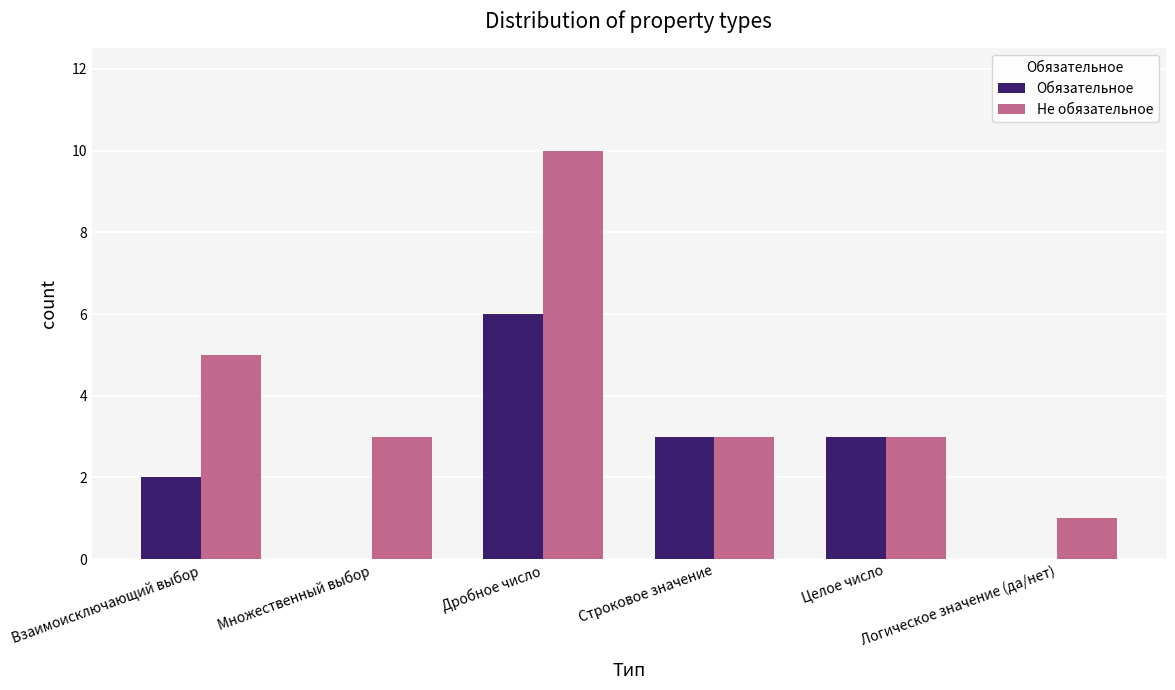

Which series has the largest total across all categories?

Не обязательное